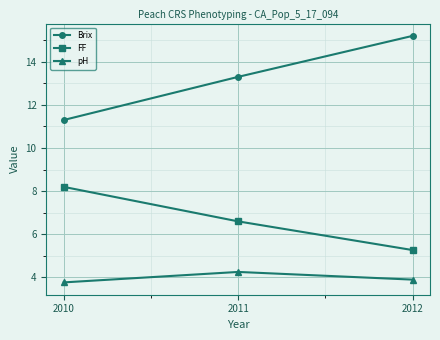

Which series has the widest spread of values?

Brix